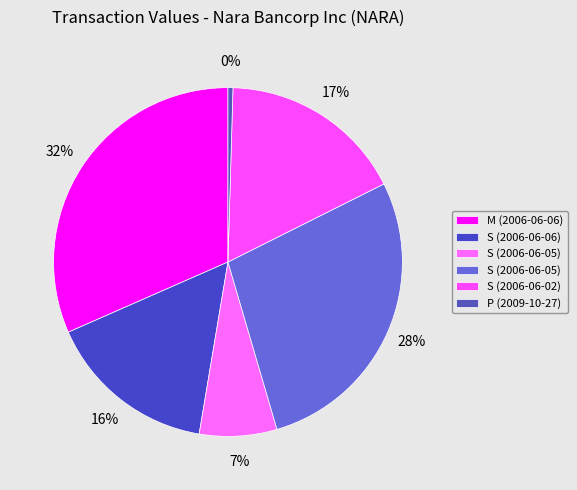

Does any single category account for the majority?

No